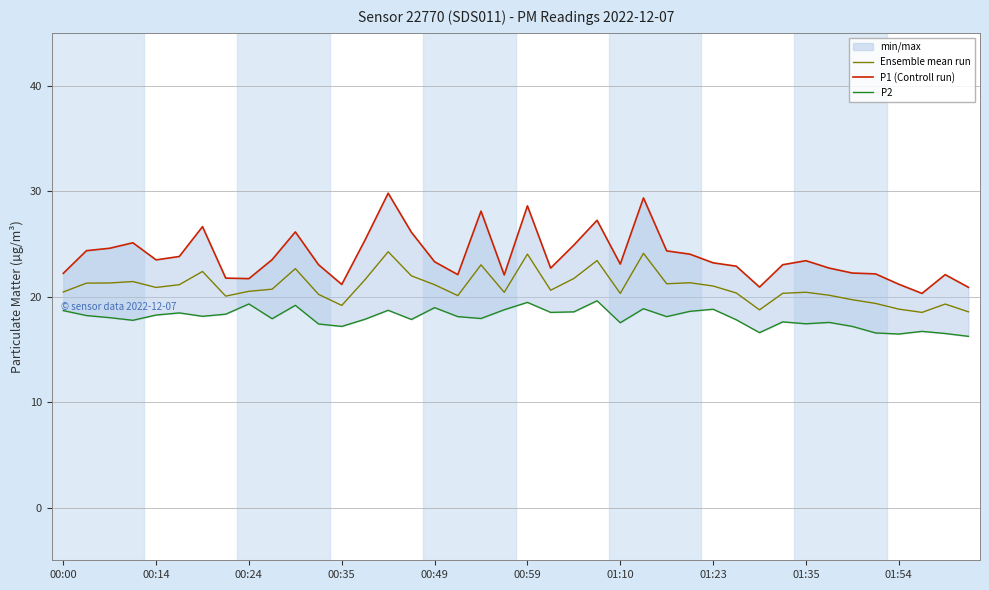

Between 01:35 and 33, which is larger?

01:35